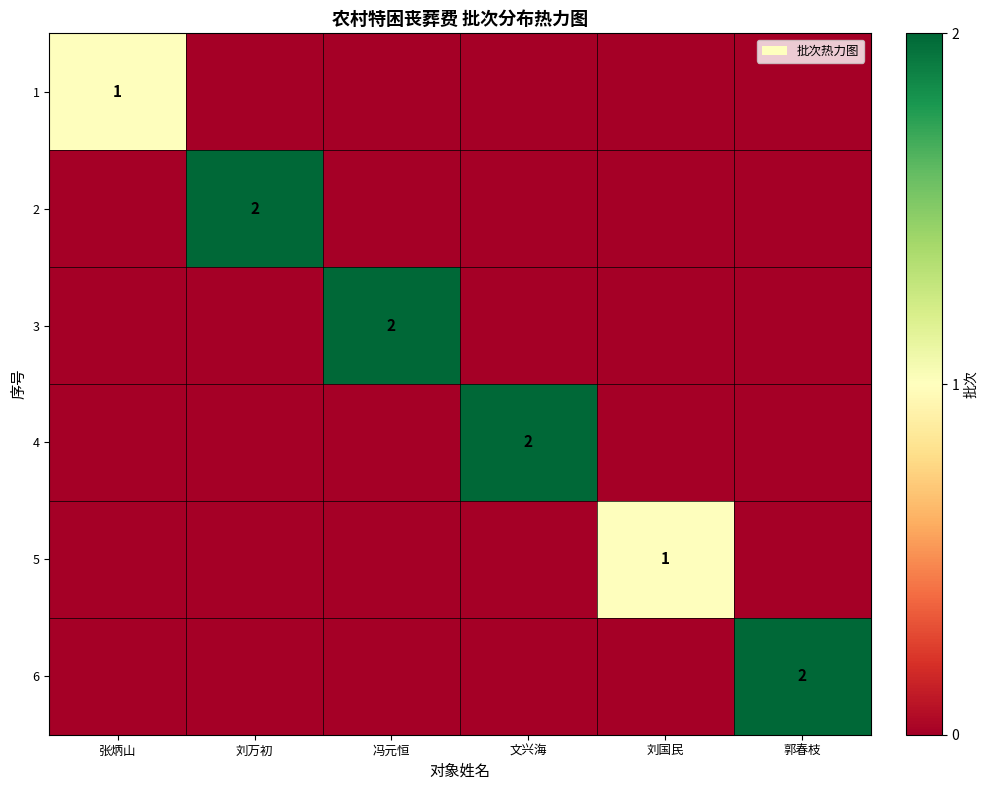

Count the number of categories in the chart.

6